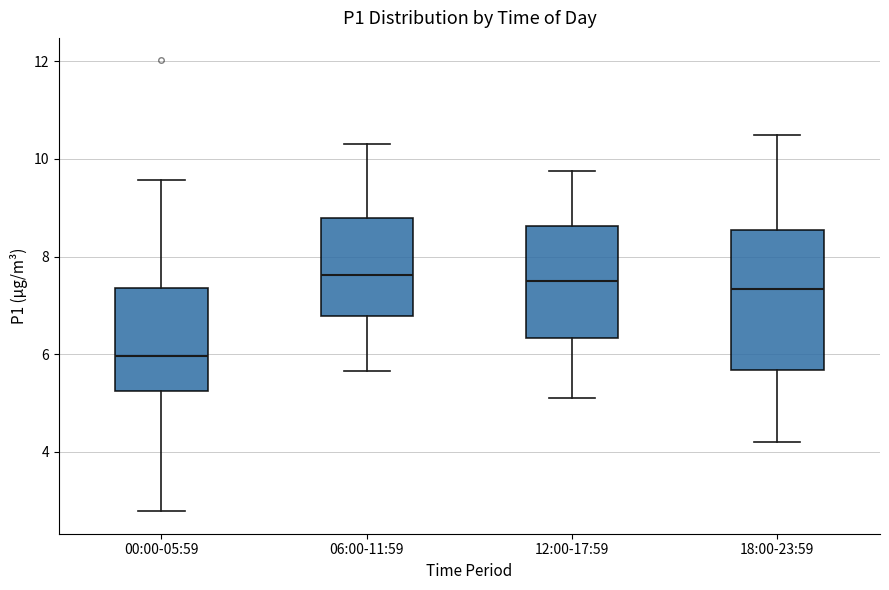

Comparing the boxes themselves (not the whiskers), which one is the tallest?

18:00-23:59